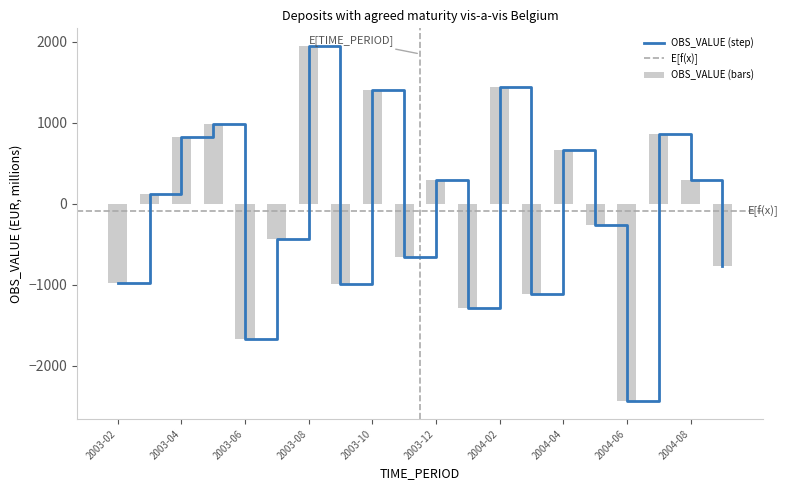

How many bars are there in total?

20